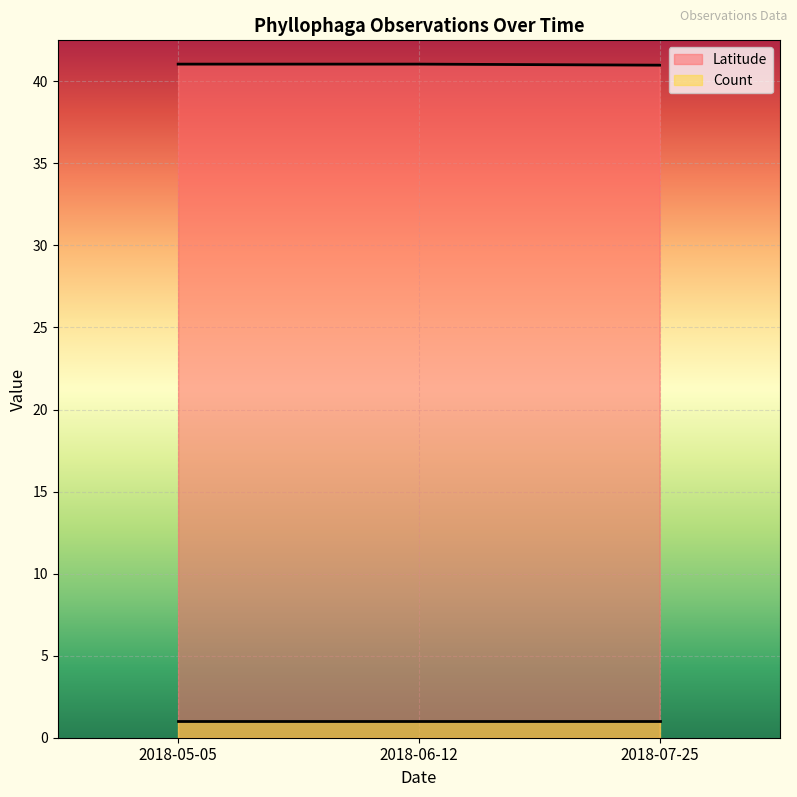

Is it true that the value at 2018-06-12 is 41.1?

True